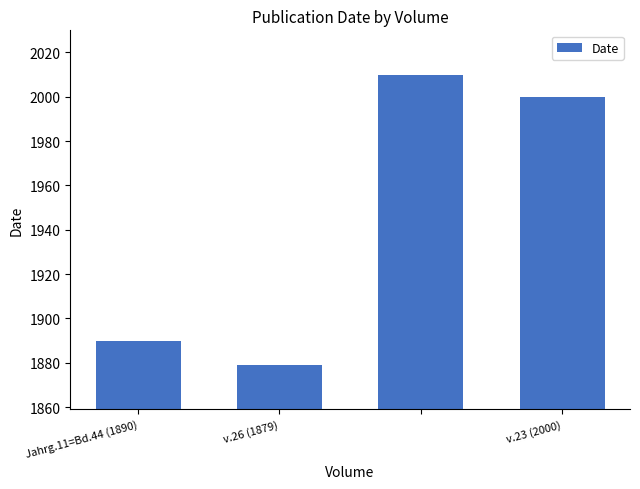

What is the value of the 1st bar from the left?

1890